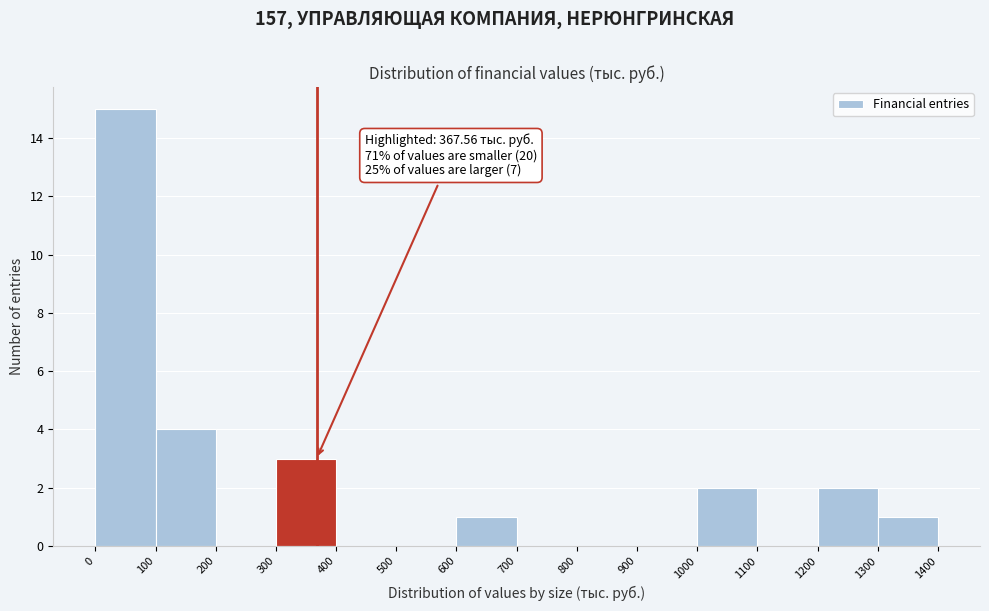

Which range on the x-axis has the tallest bar?

0 to 100